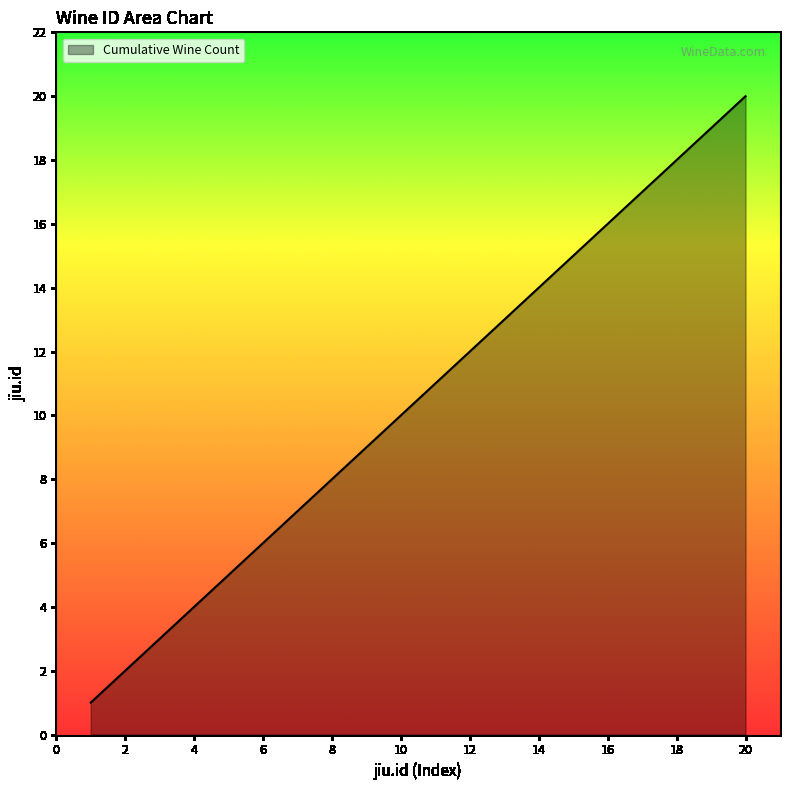

What is the smallest value displayed?

1